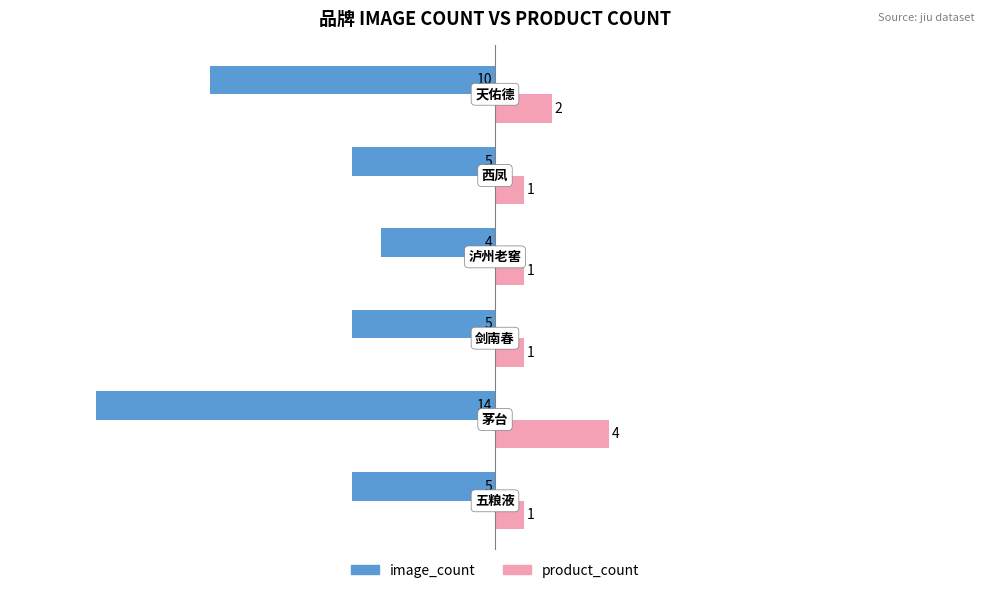

Which series has the largest total across all categories?

product_count